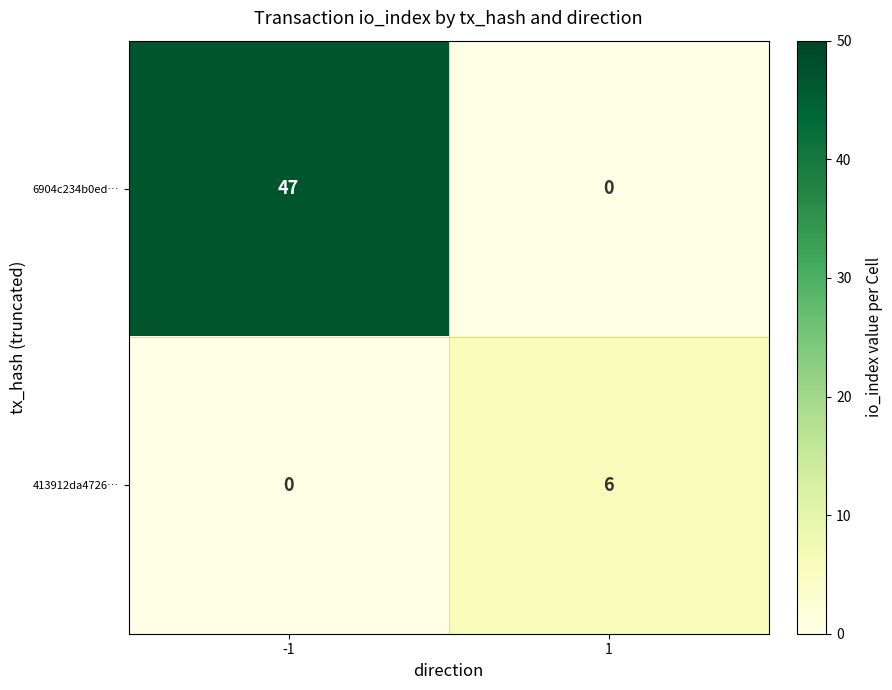

At which category is the sum across all series the highest?

-1